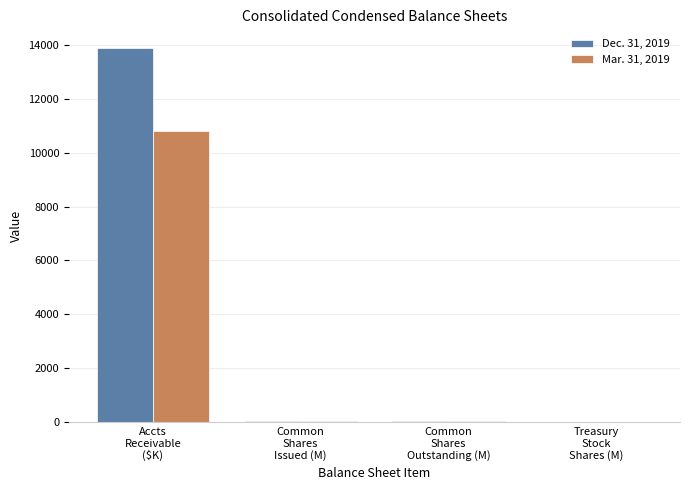

How many groups of bars are there?

4